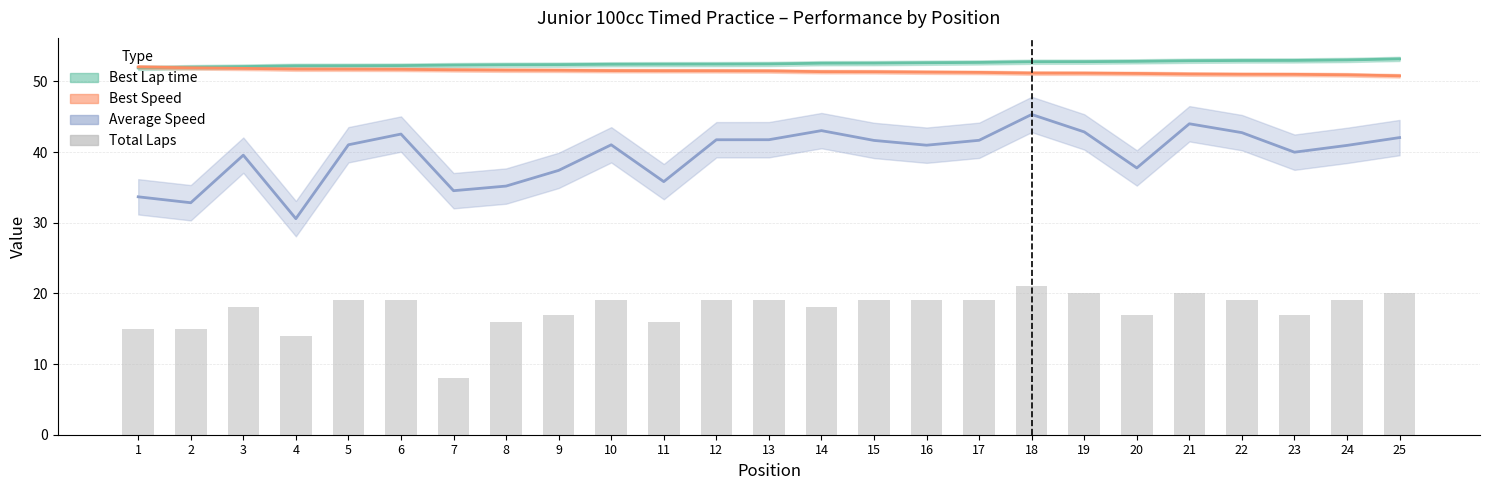

Reading left to right, extract all data points from this chart.

1=15	2=15	3=18	4=14	5=19	6=19	7=8	8=16	9=17	10=19	11=16	12=19	13=19	14=18	15=19	16=19	17=19	18=21	19=20	20=17	21=20	22=19	23=17	24=19	25=20